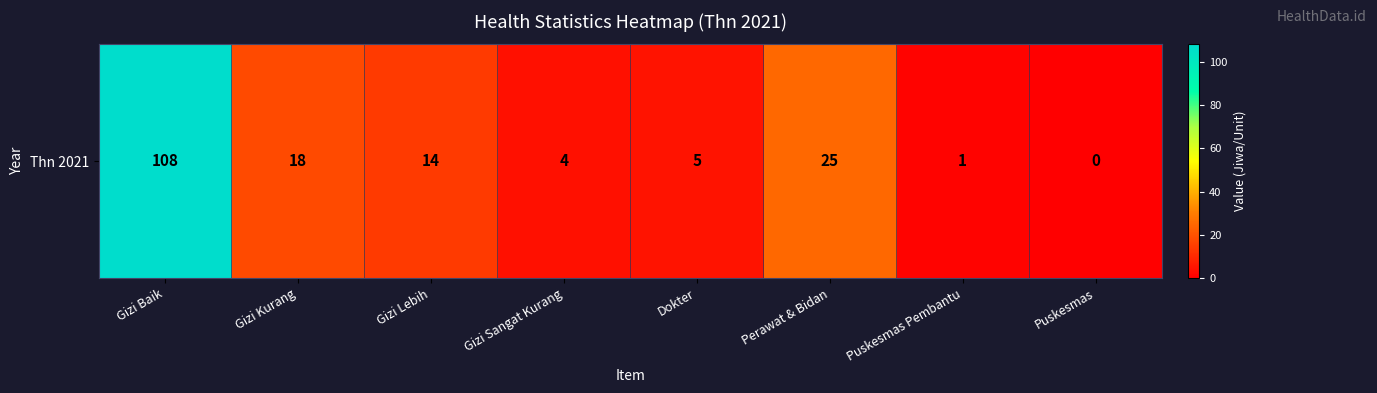

Reading left to right, extract all data points from this chart.

Gizi Baik=108	Gizi Kurang=18	Gizi Lebih=14	Gizi Sangat Kurang=4	Dokter=5	Perawat & Bidan=25	Puskesmas Pembantu=1	Puskesmas=0